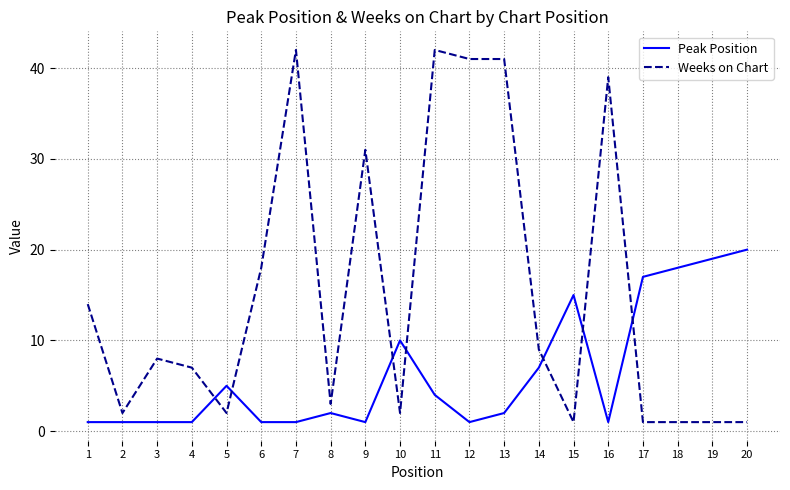

Is the value of Peak Position at 5 greater than the value of Weeks on Chart at 8?

Yes